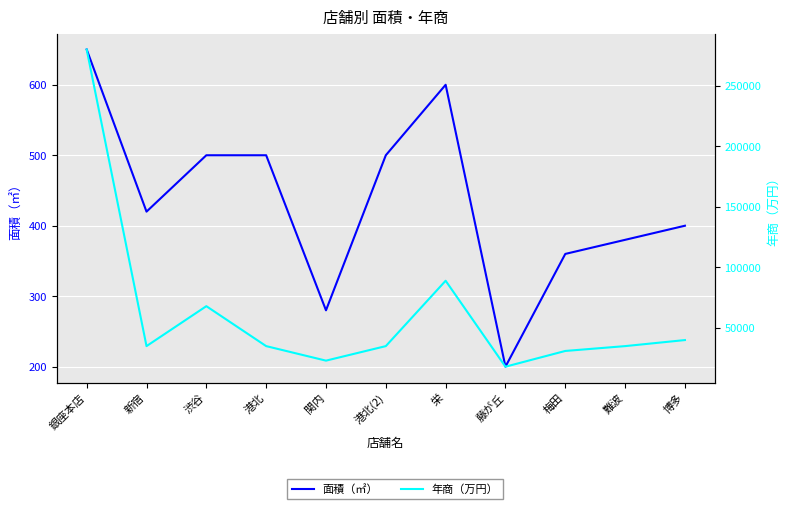

Which label corresponds to the smallest value in the chart?

藤が丘